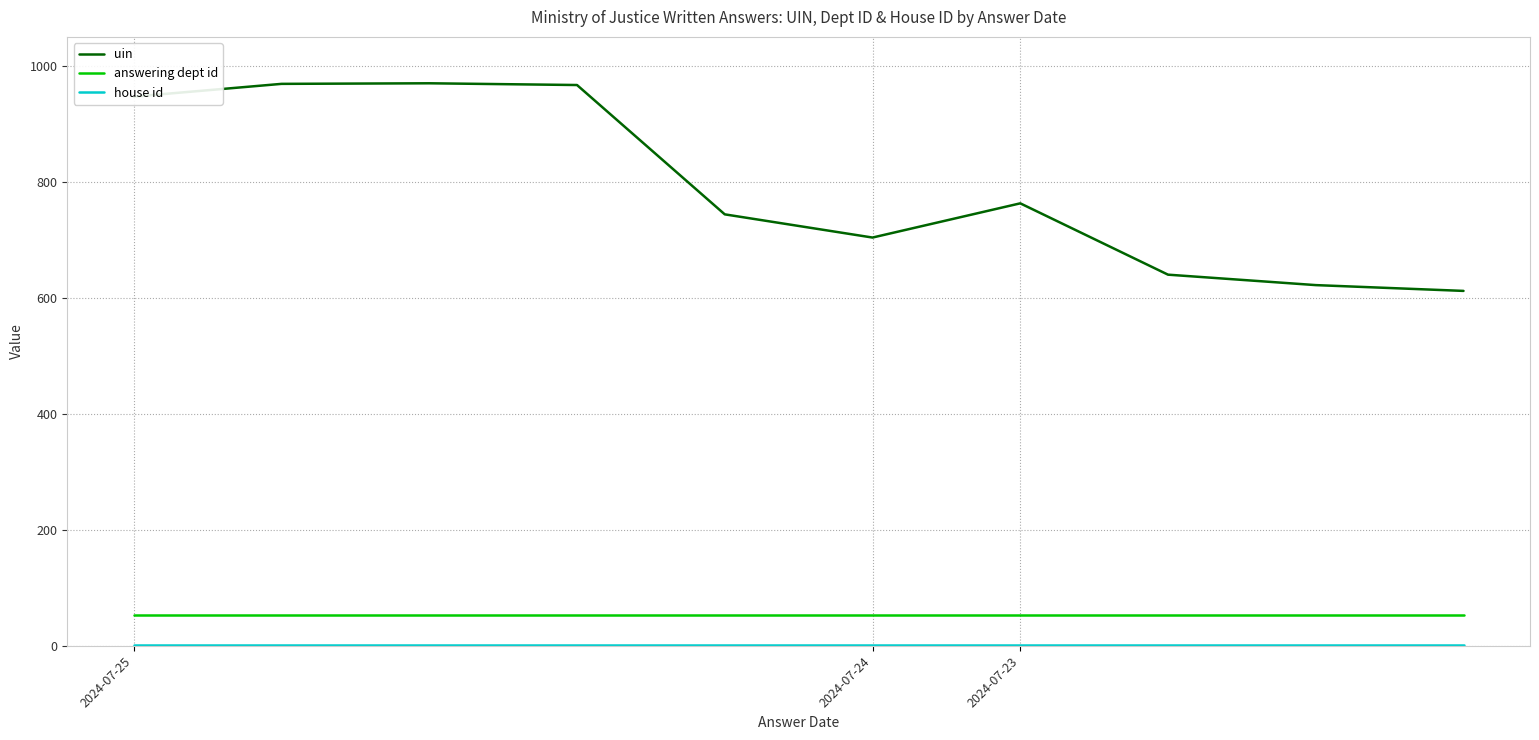

Which series has the largest total across all categories?

uin